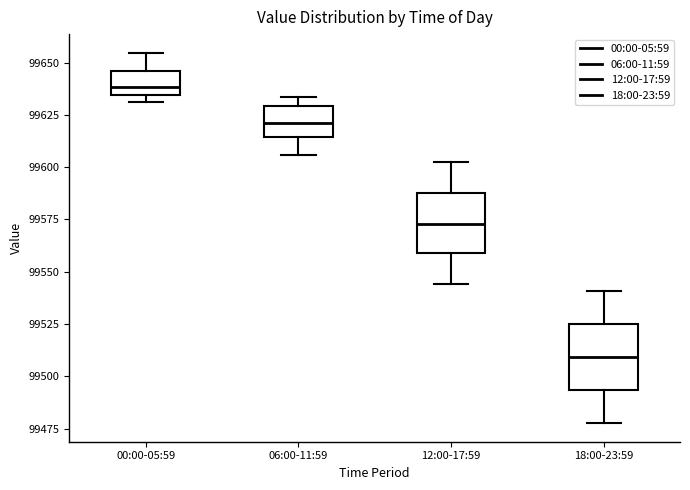

Reading left to right, read every box against the y-axis: the position of its median line, the range the box covers, and the ends of its whiskers. The values are not printed on the chart, so give them approximately, as read against the axis.

00:00-05:59: median 99640, box 99635 to 99645, whiskers 99630 to 99655
06:00-11:59: median 99620, box 99615 to 99630, whiskers 99605 to 99635
12:00-17:59: median 99575, box 99560 to 99585, whiskers 99545 to 99600
18:00-23:59: median 99510, box 99495 to 99525, whiskers 99480 to 99540